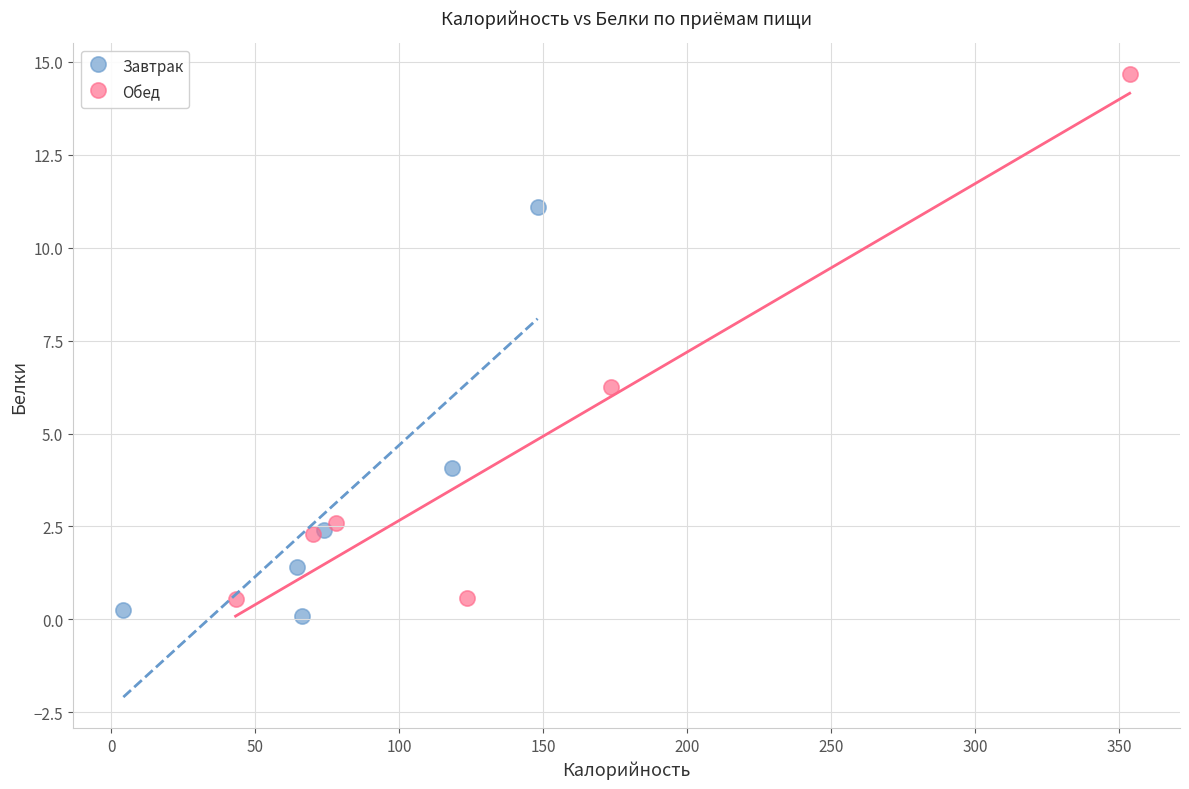

What are all the series names shown in the legend?

Завтрак, Обед